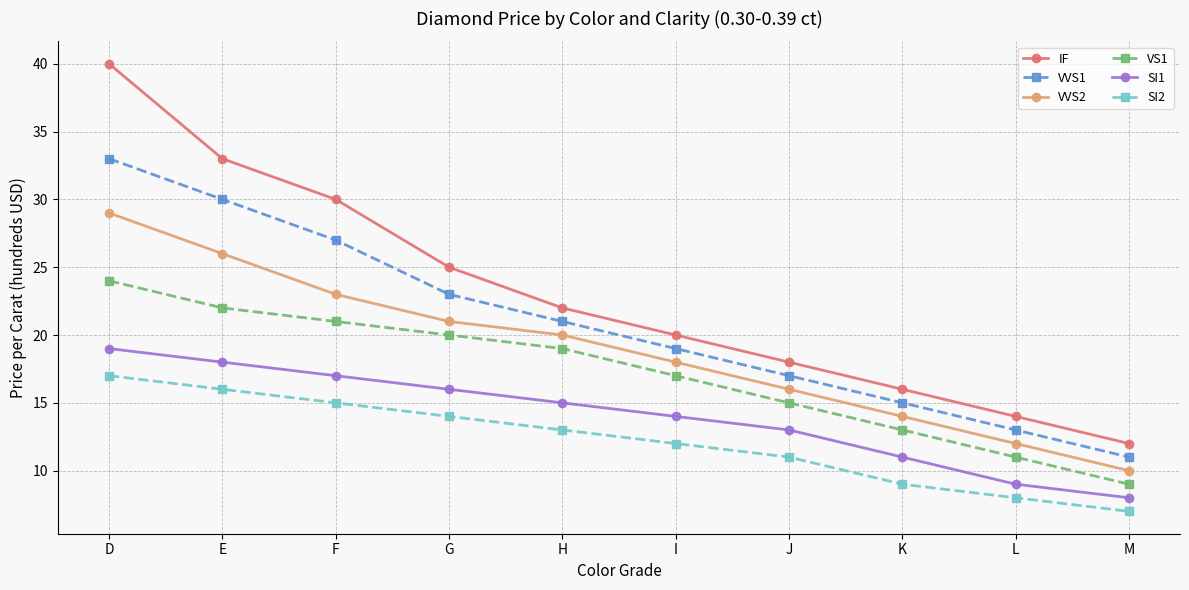

Which series changed the most between D and I?

IF